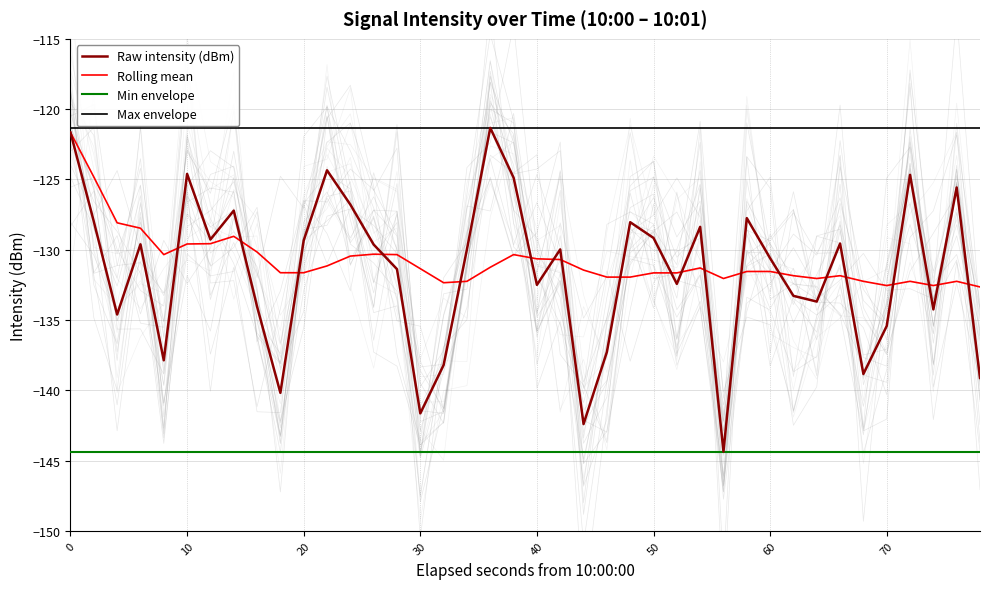

True or false: Rolling mean and Min envelope intersect in this chart.

False